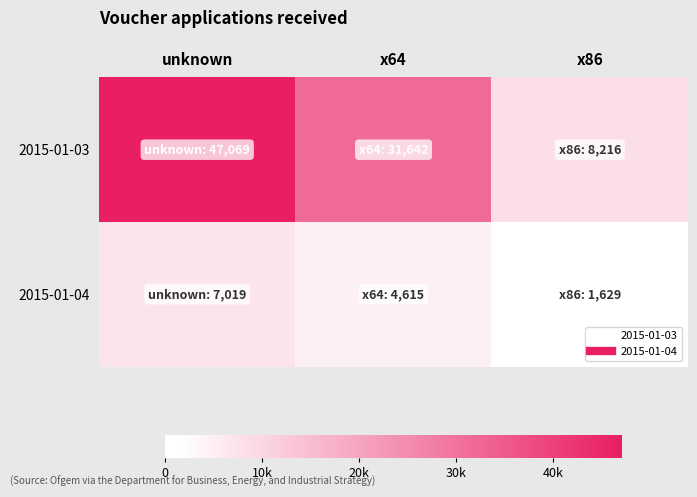

Which series has the largest range (max minus min)?

2015-01-03